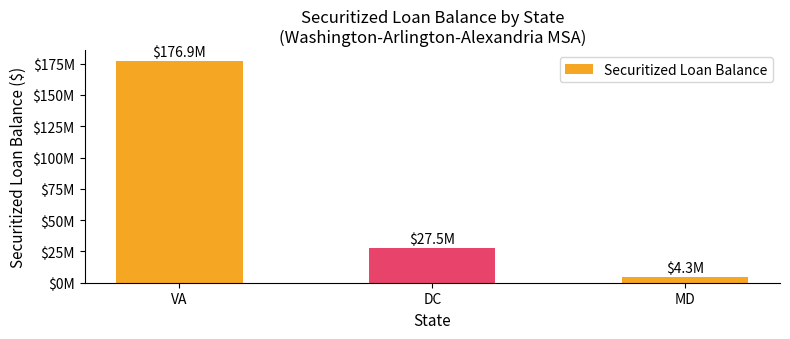

Reading left to right, extract all data points from this chart.

VA=176935946.8	DC=27484110.1	MD=4281617.8